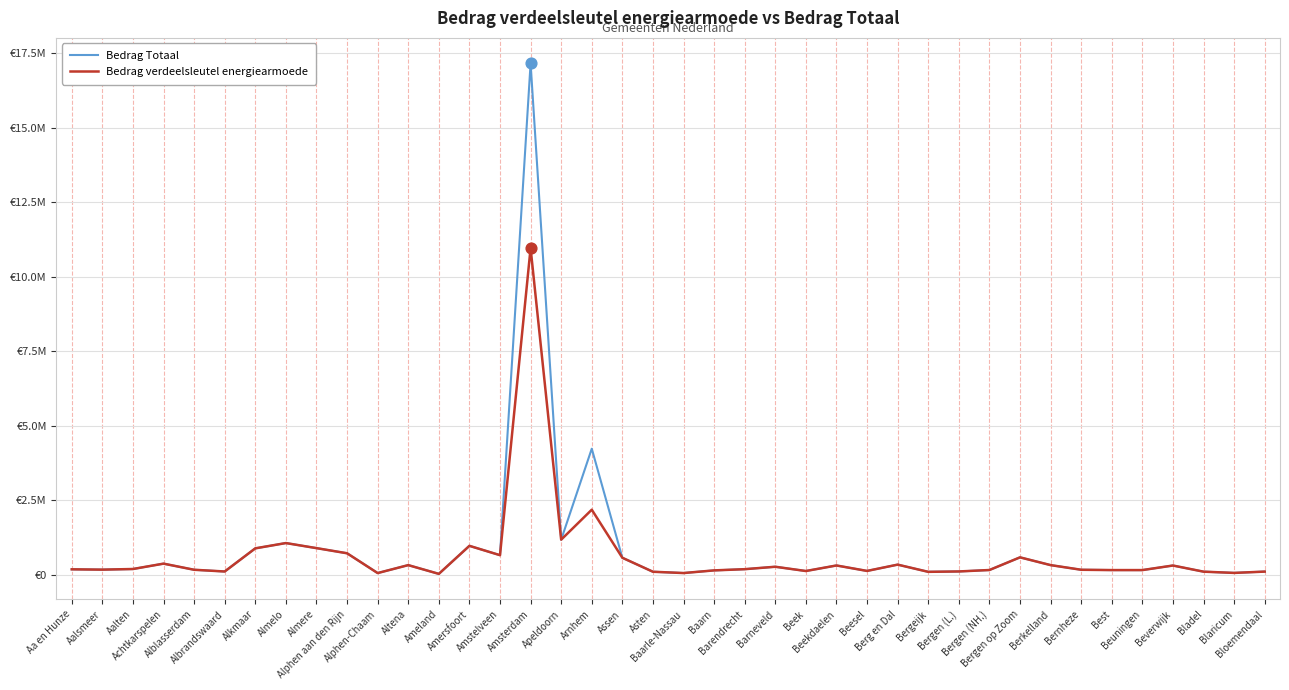

Is the value of Bedrag verdeelsleutel energiearmoede at Almelo greater than the value of Bedrag Totaal at Amersfoort?

Yes